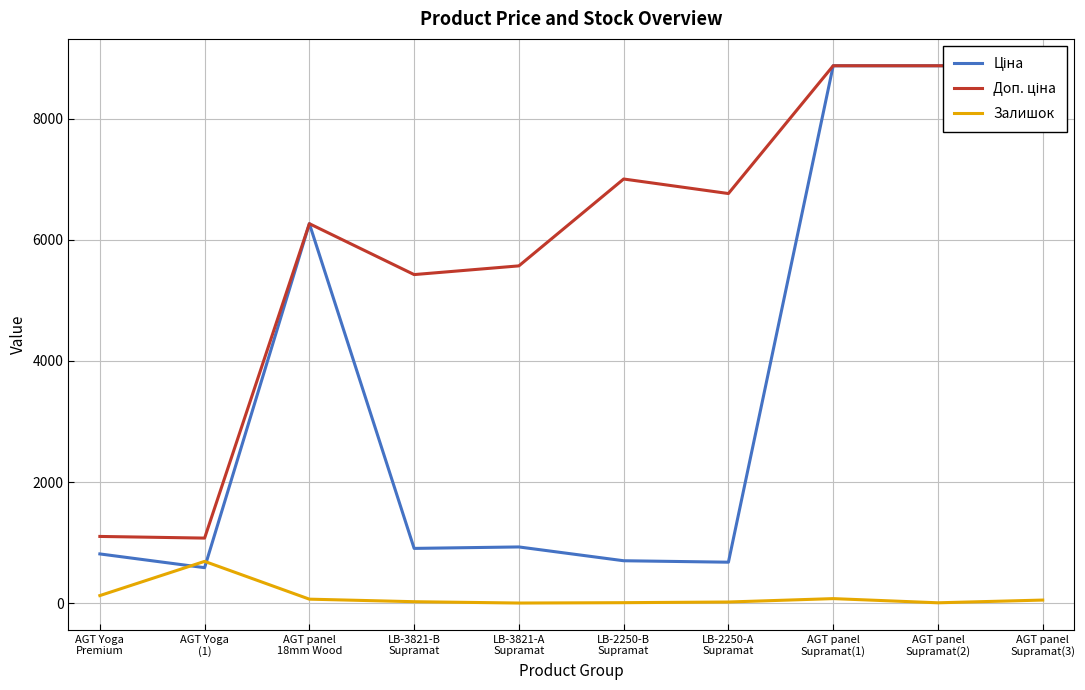

Count the number of categories in the chart.

10